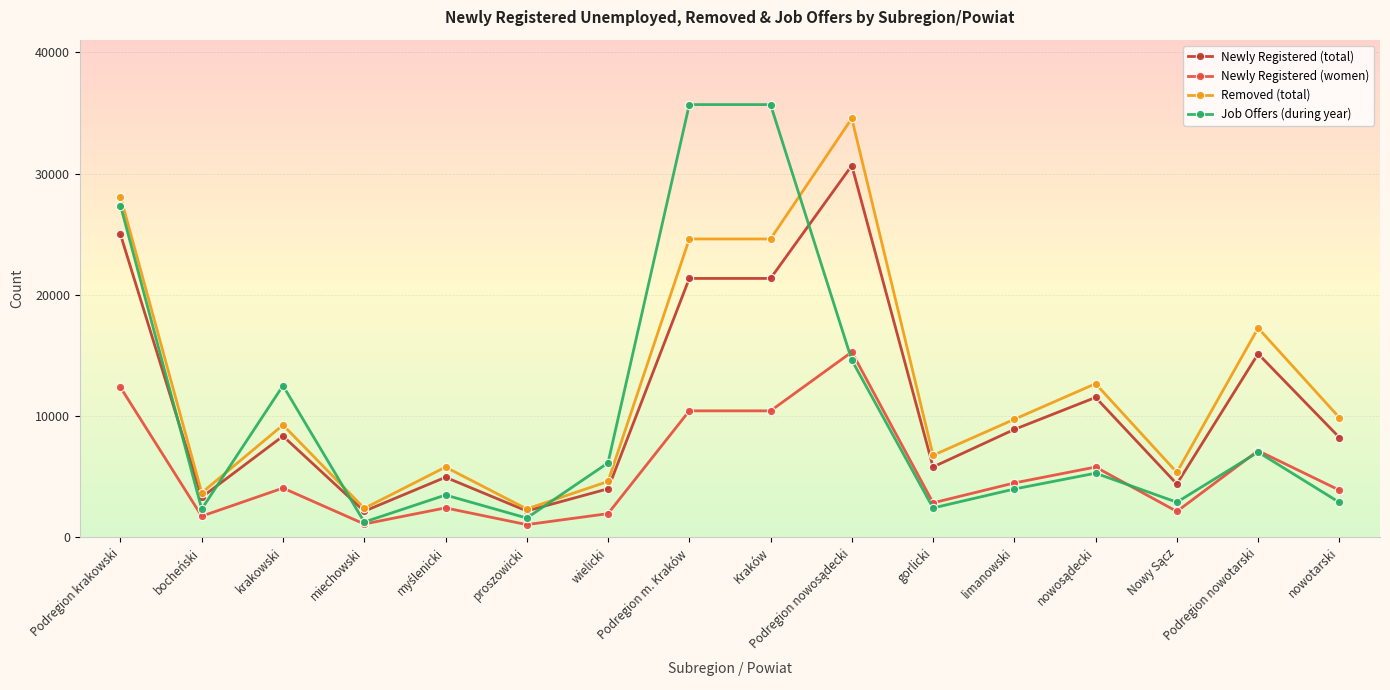

Between which two adjacent categories do Job Offers (during year) and Newly Registered (total) first intersect?

Podregion krakowski and bocheński